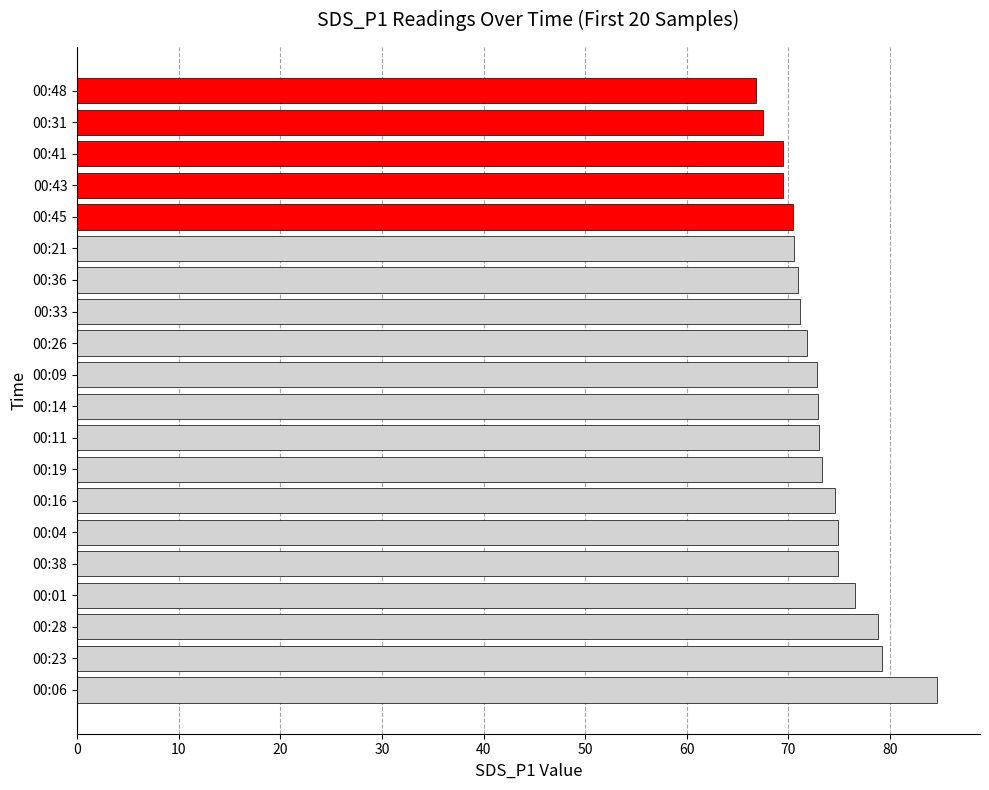

What is the change in value from 00:23 to 00:26?

-7.4